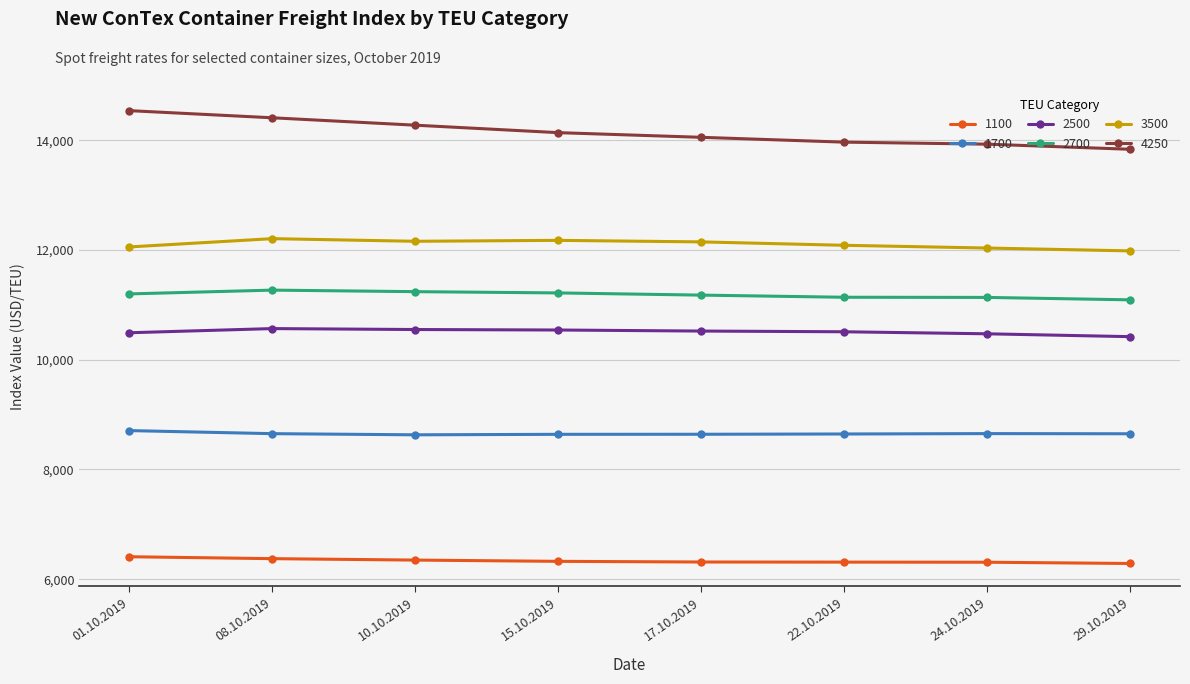

What is the greatest value displayed?

14539